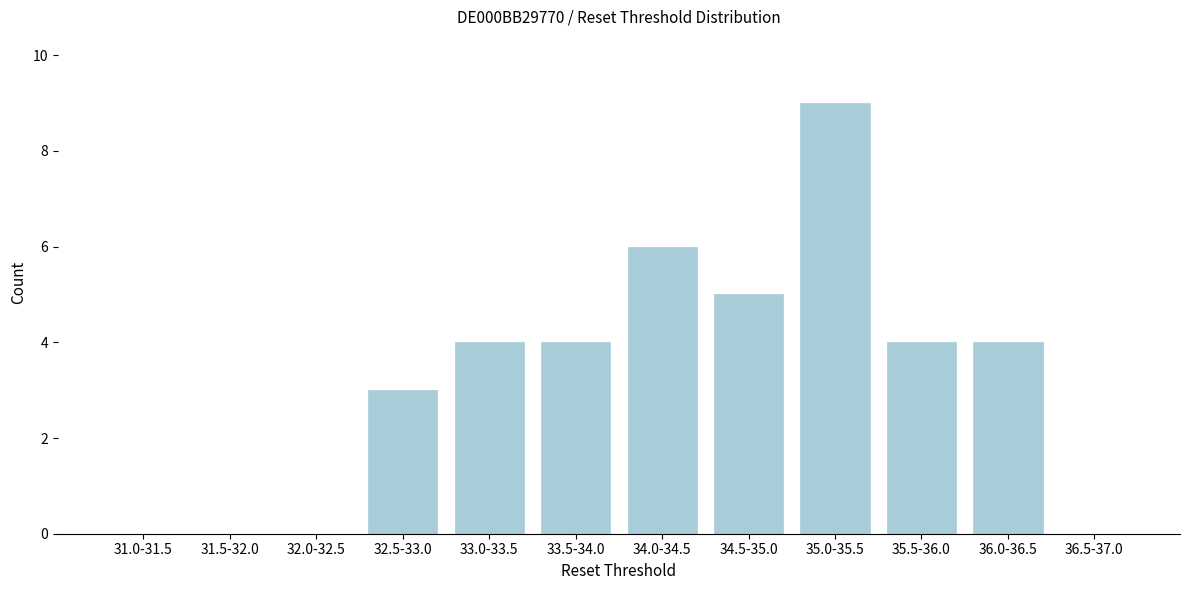

Reading left to right, extract all data points from this chart.

31.0-31.5=0	31.5-32.0=0	32.0-32.5=0	32.5-33.0=3	33.0-33.5=4	33.5-34.0=4	34.0-34.5=6	34.5-35.0=5	35.0-35.5=9	35.5-36.0=4	36.0-36.5=4	36.5-37.0=0